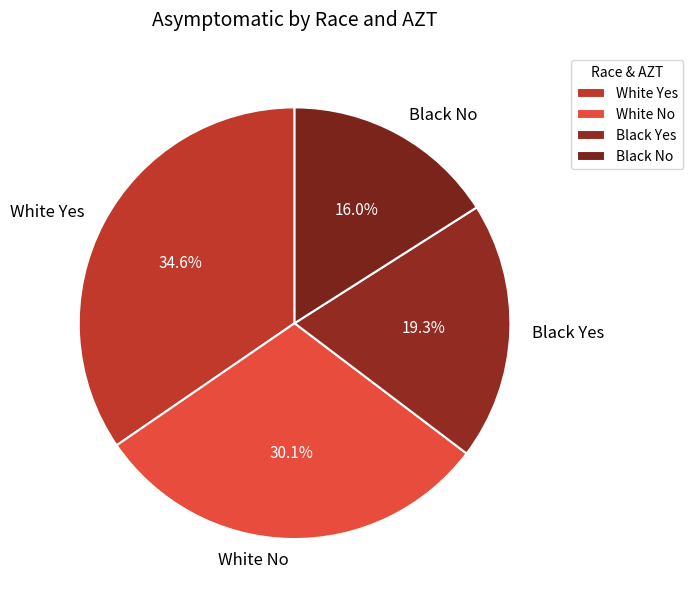

What is the smallest slice in the pie chart?

Black No